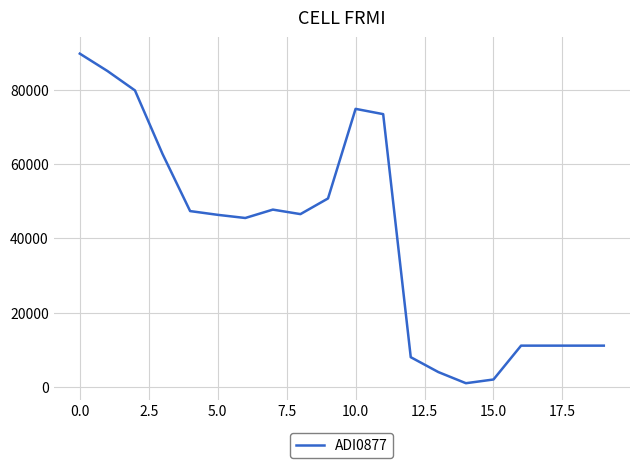

Does the chart have visible grid lines?

Yes